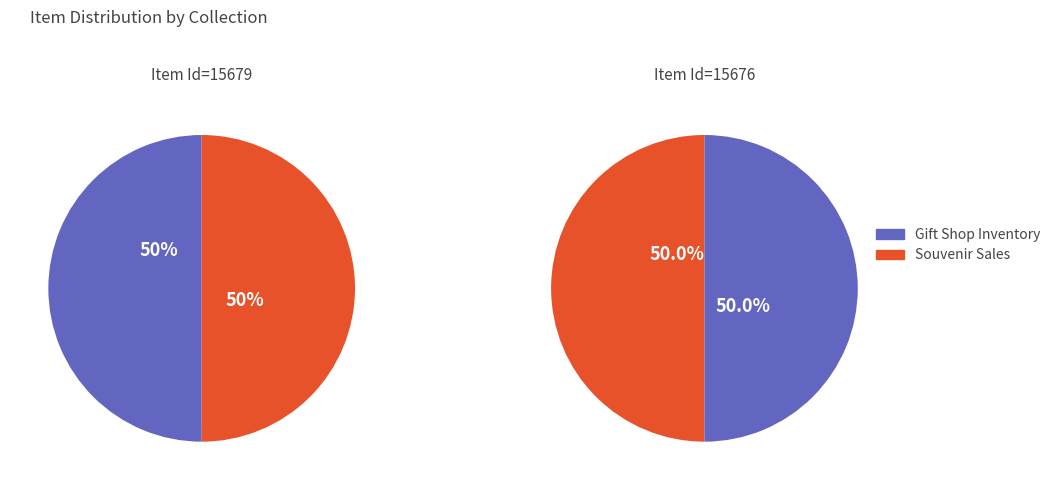

To the nearest percent, what is the average slice percentage?

50%